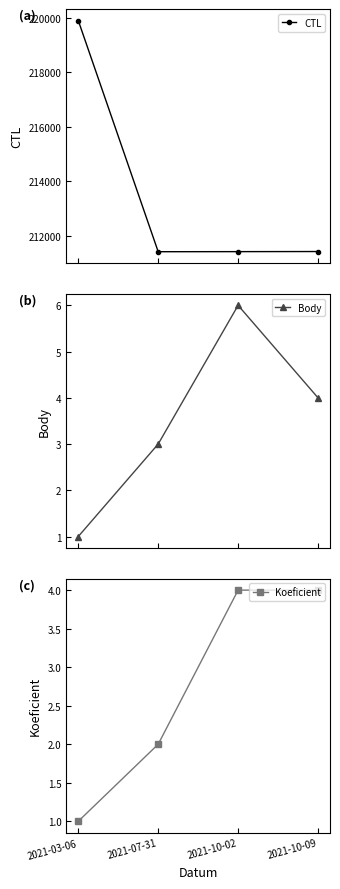

What is the difference between the second highest and second lowest values in the Body series?

1